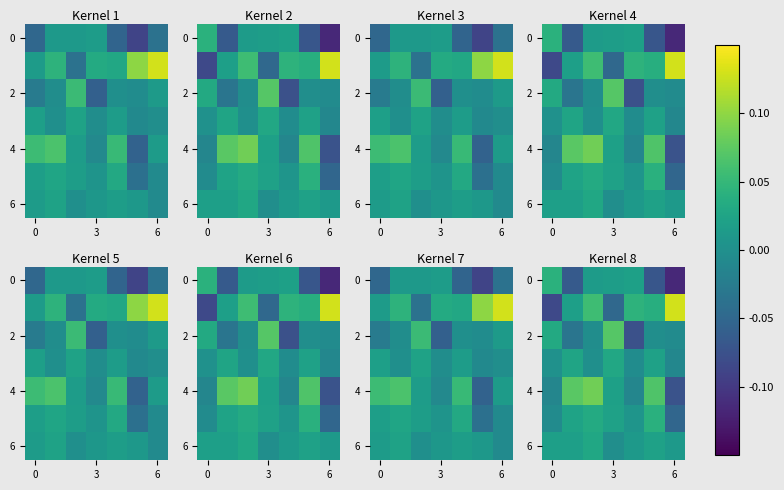

What is the sum of all 4 values?

0.1